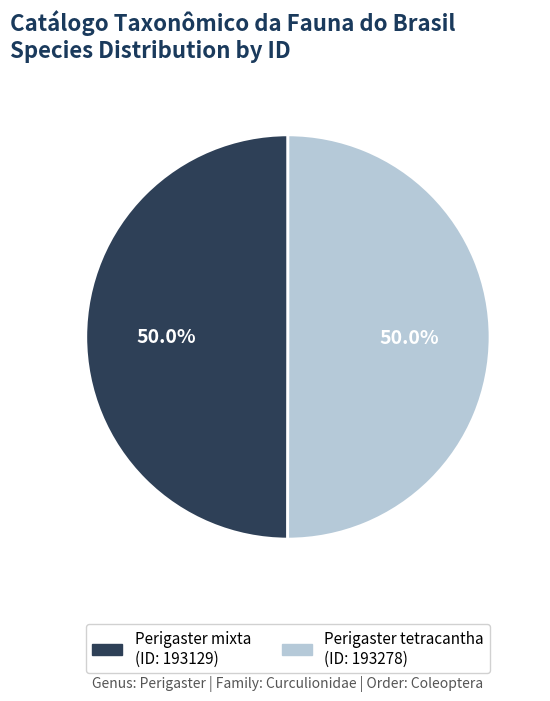

What percentage is NOT represented by Perigaster mixta?

50.0%